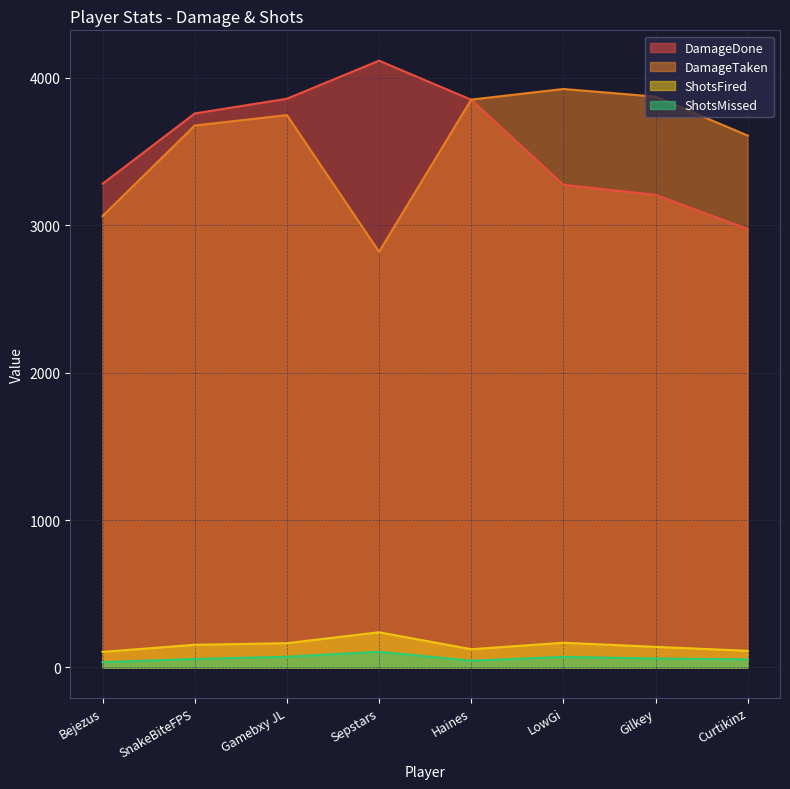

How many values in the DamageDone series exceed 3758?

3